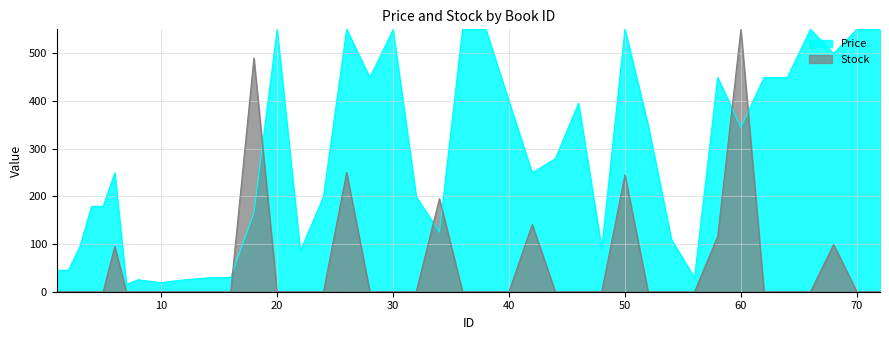

At which label is the value closest to 275?

26